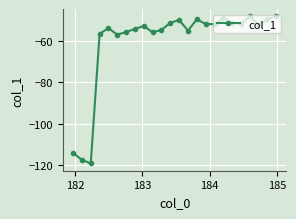

What is the average value?

-60.3